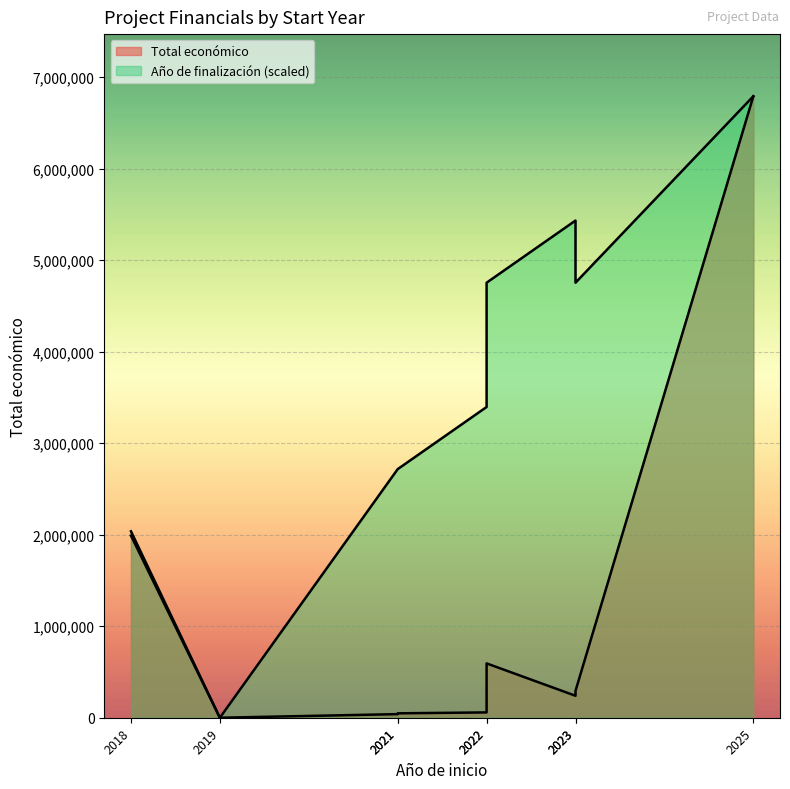

What is the change in value from 2018 to 2021?

-1942250.2